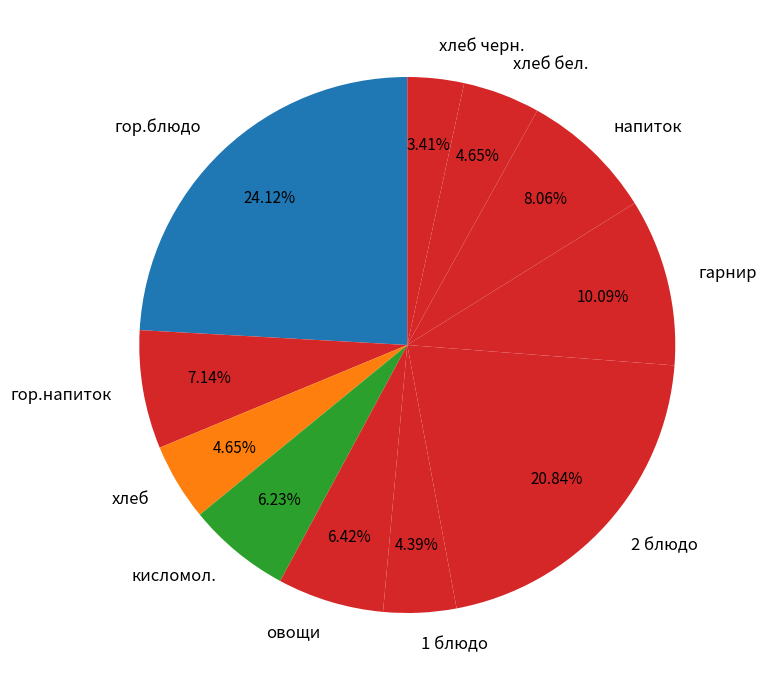

Count the number of slices in the pie.

11